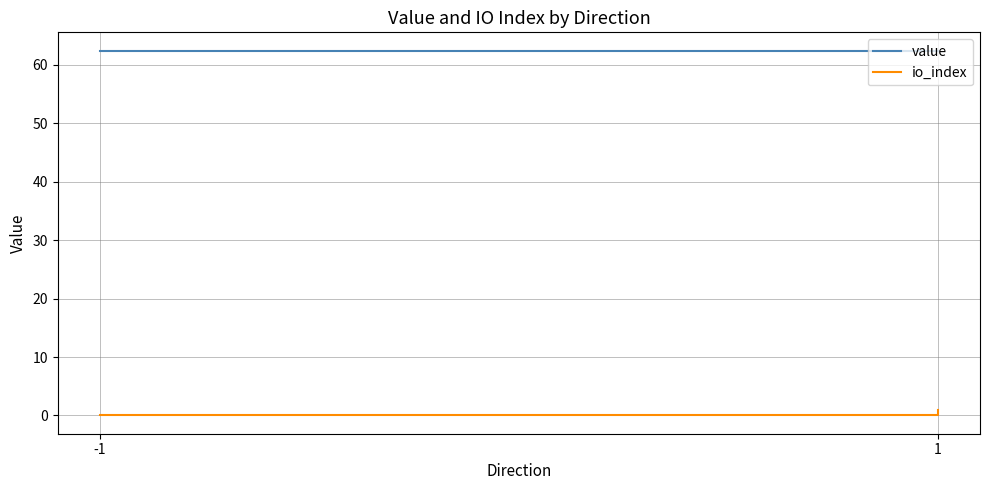

True or false: value and io_index cross at least once.

False